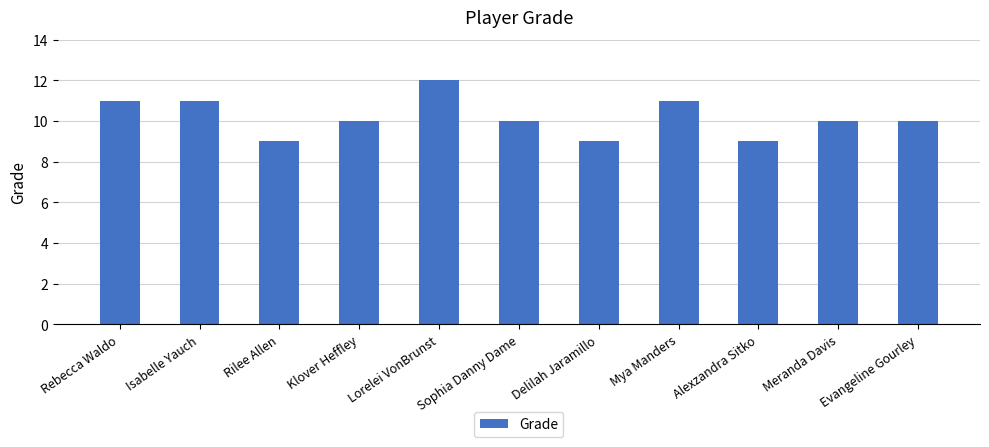

Between Rilee Allen and Isabelle Yauch, which is larger?

Isabelle Yauch